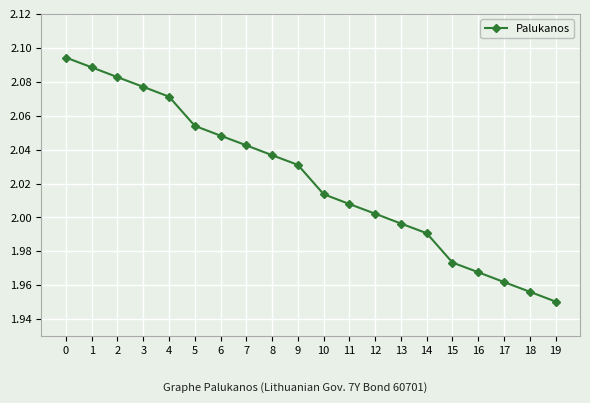

How many values exceed 2?

13